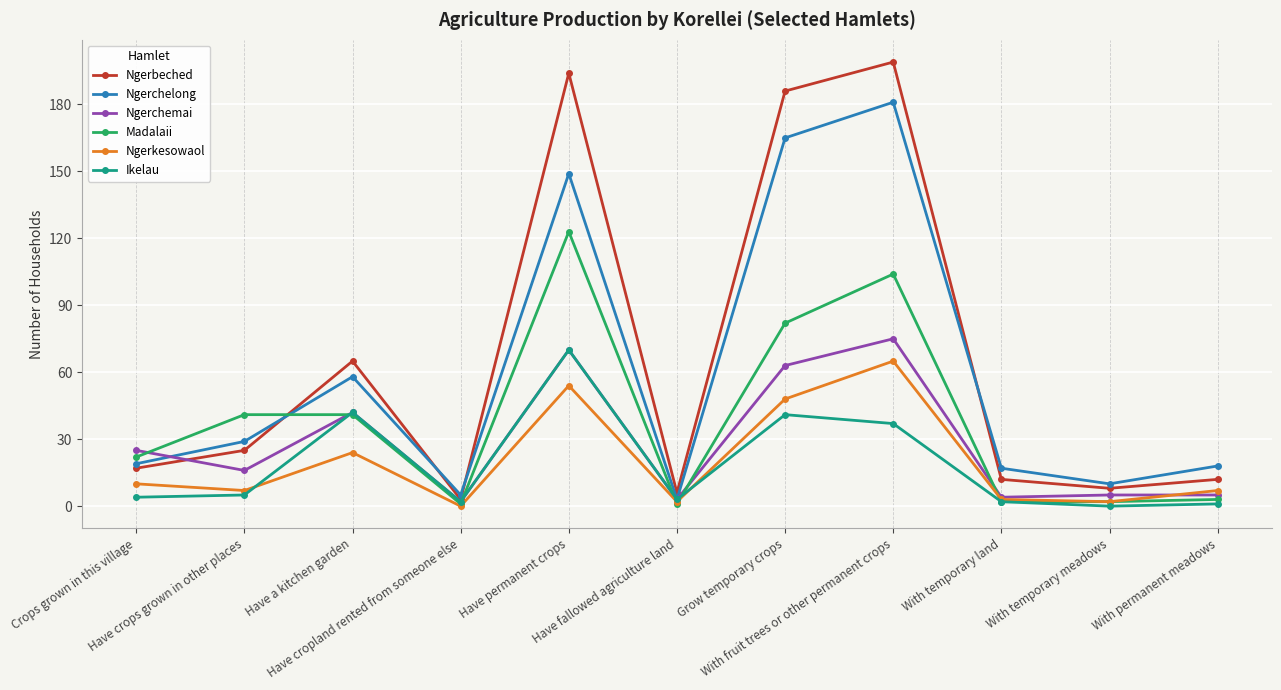

In Ngerchelong, how many points are higher than both neighbors (excluding endpoints)?

3